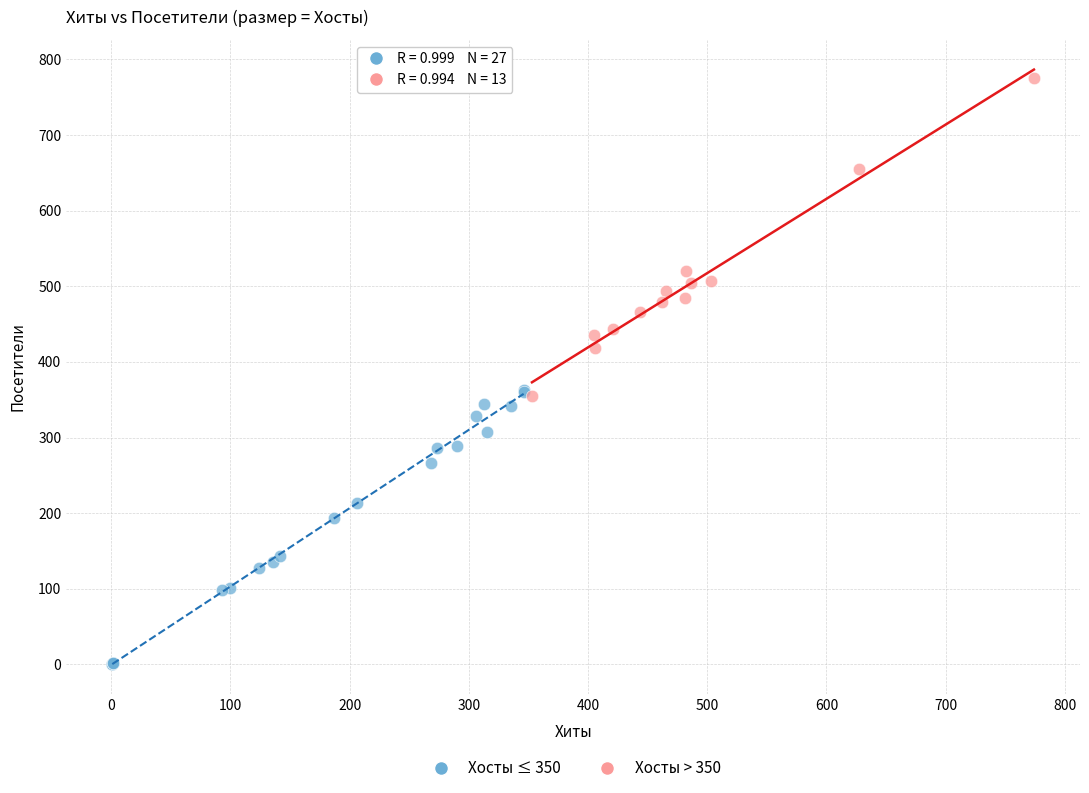

Which series contains the highest Y value?

Хосты > 350